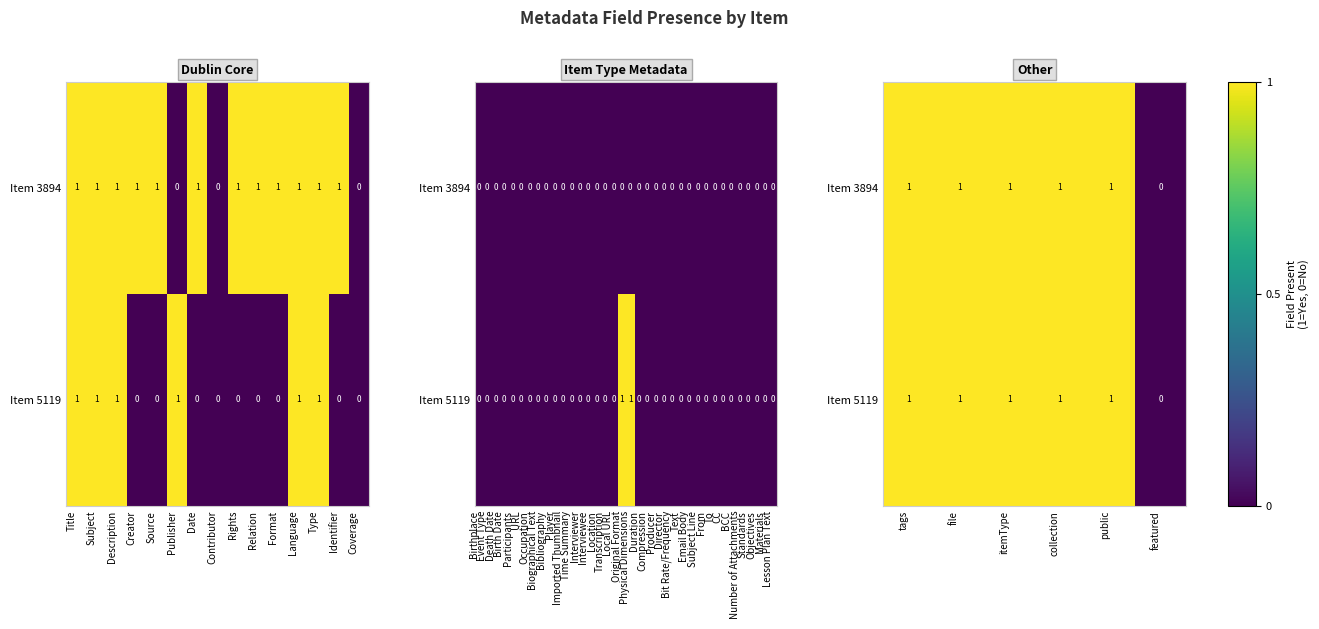

Is it true that Item 3894 equals 0 at featured?

False